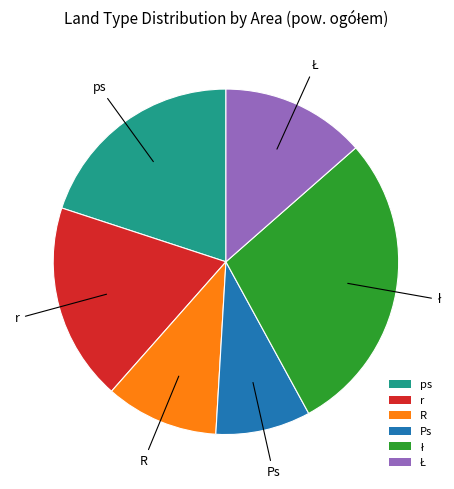

Approximately how many times larger is the value at ps compared to r?

1.1